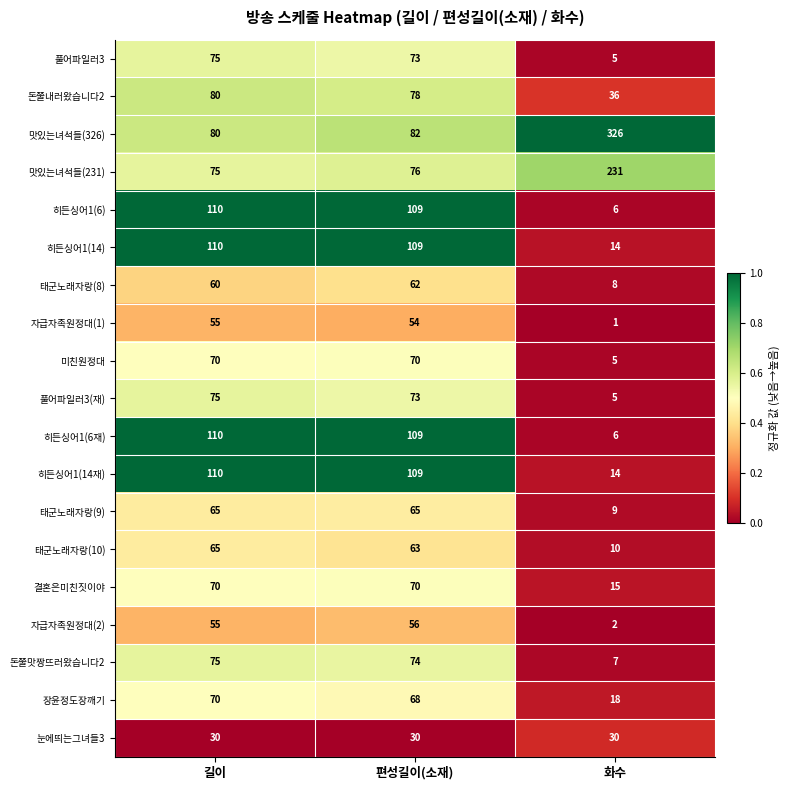

How many categories are shown in the chart?

3